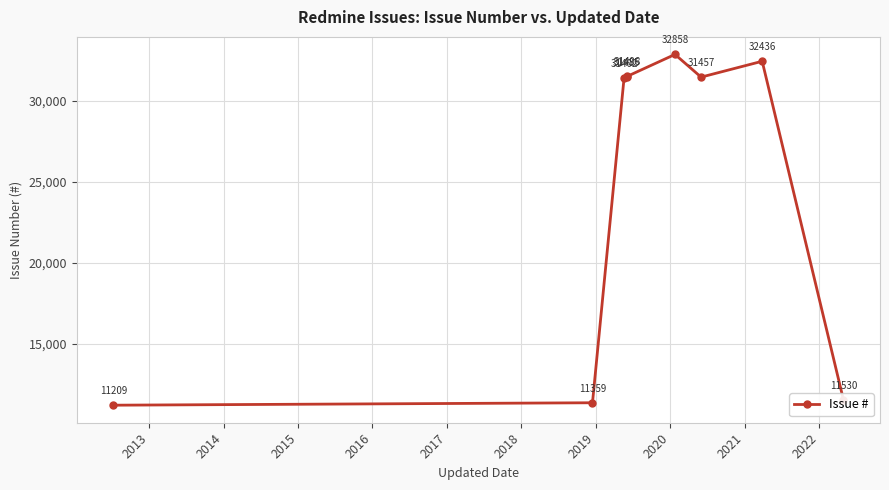

What is the smallest value displayed?

11209